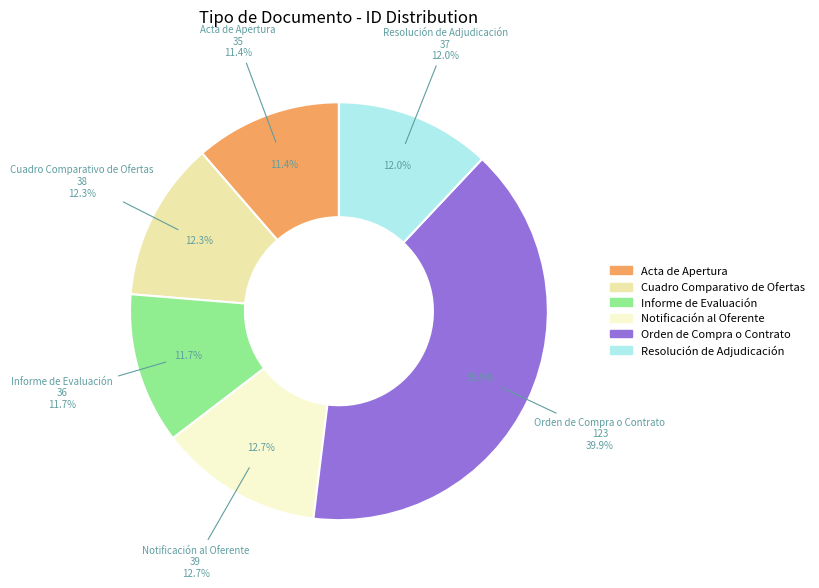

How many slices are in this pie chart?

6